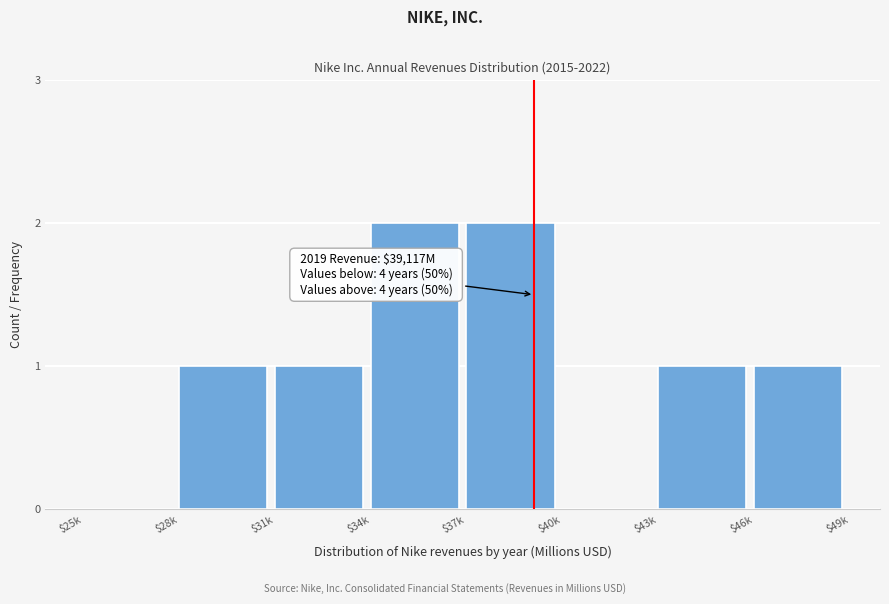

What is the sum of all values?

8